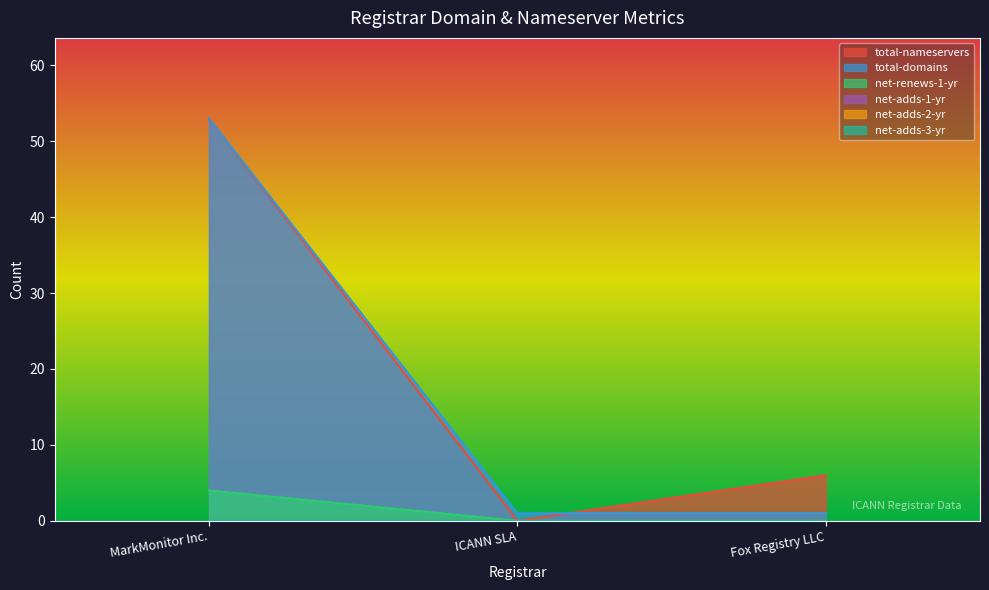

What is the sum of all total-nameservers values?

59